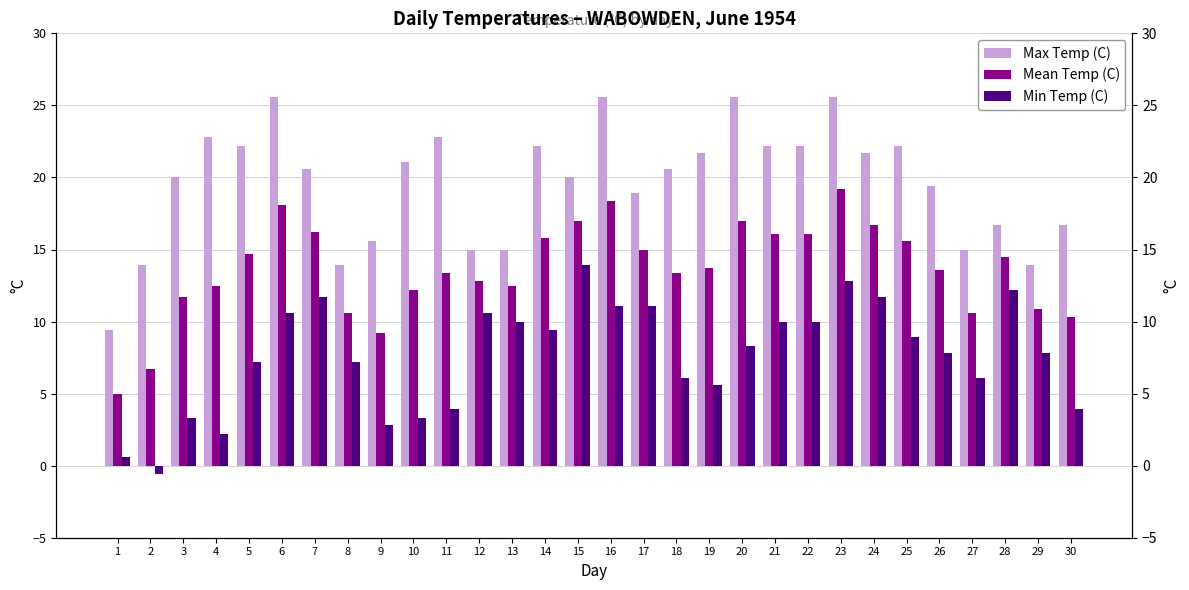

What is the average value of the Mean Temp (C) series?

13.7